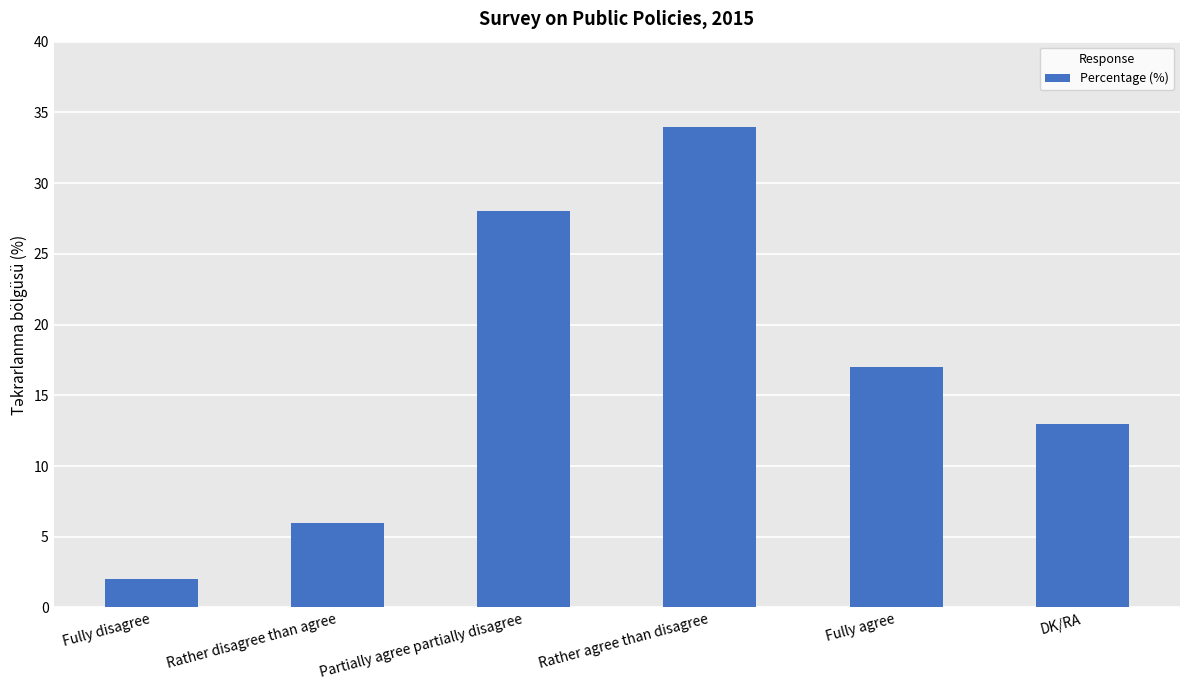

At which label does the data first exceed 17?

Partially agree partially disagree